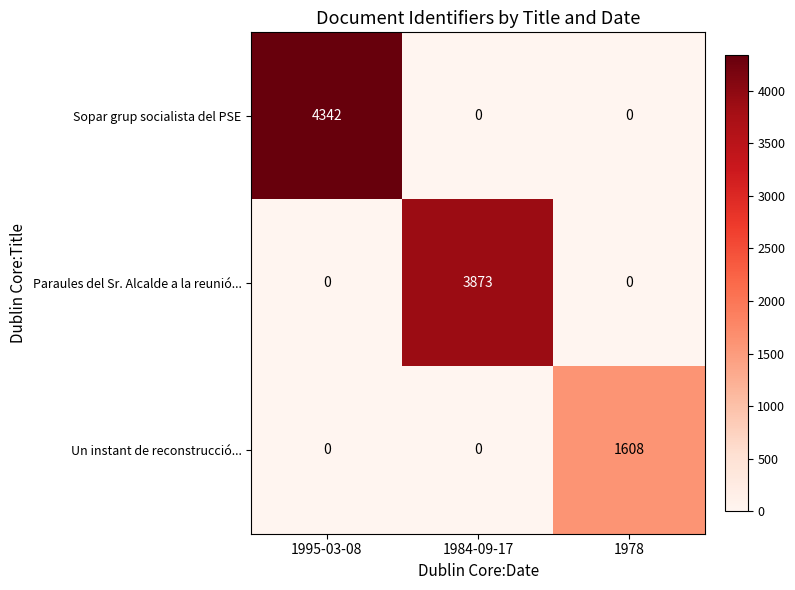

Which series changed the most between 1995-03-08 and 1984-09-17?

Sopar grup socialista del PSE